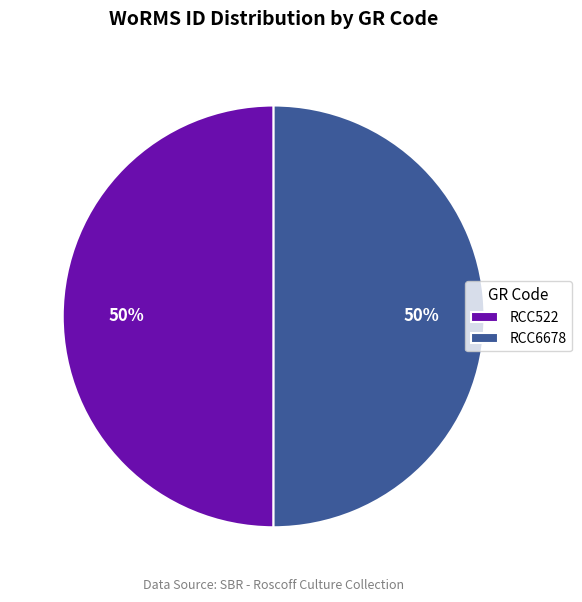

What is the ratio of the value at RCC522 to the value at RCC6678?

1.0